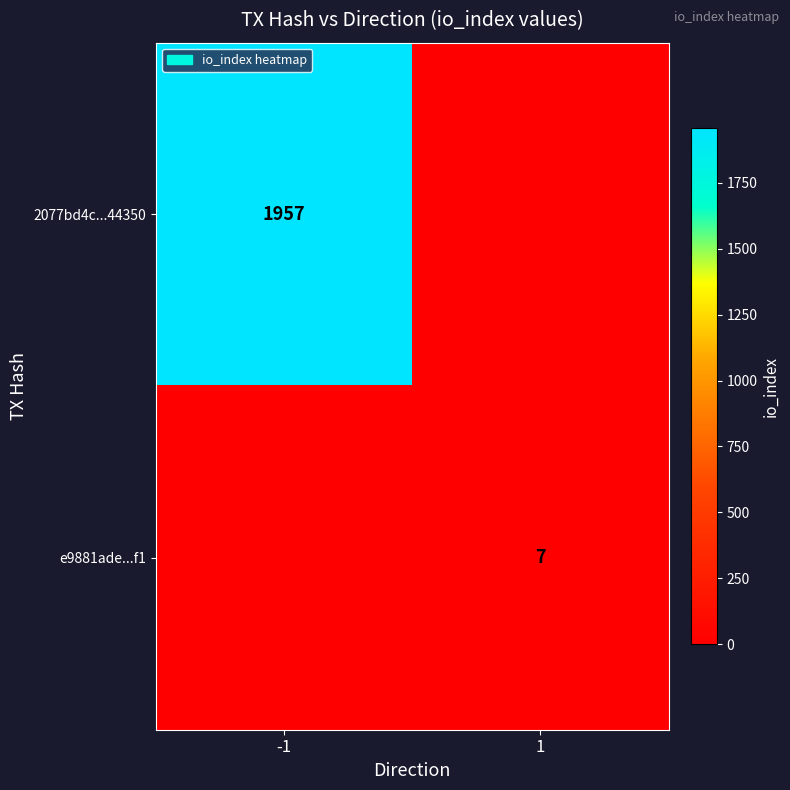

The value of e9881ade...f1 at 1 is 2. True or false?

False